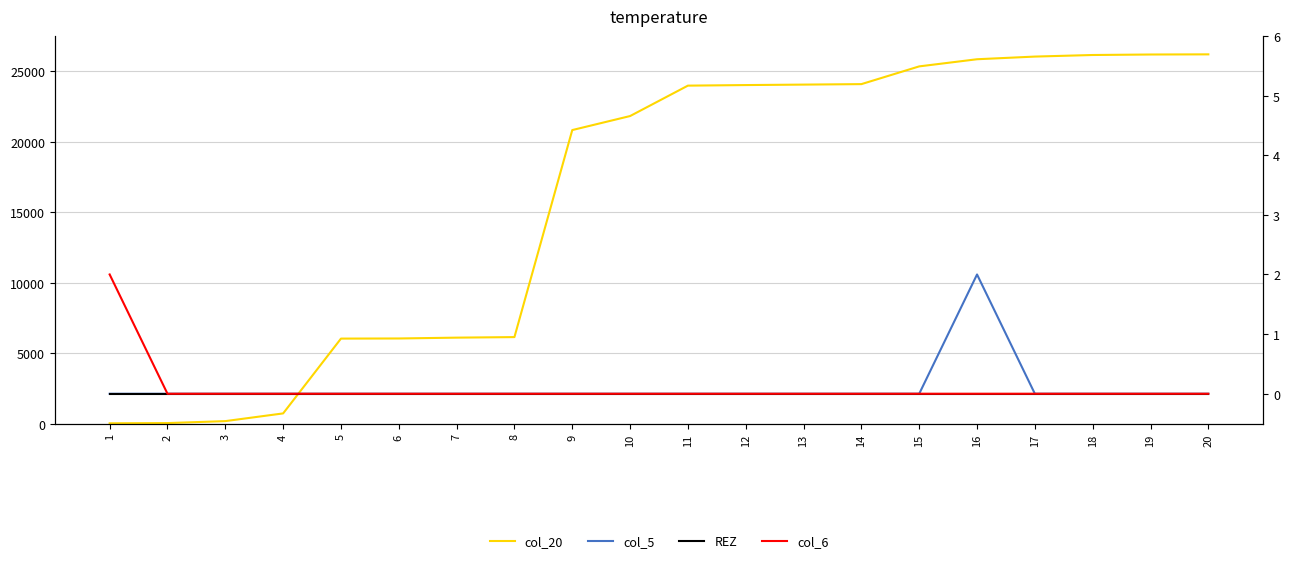

How many series are shown in this chart?

4